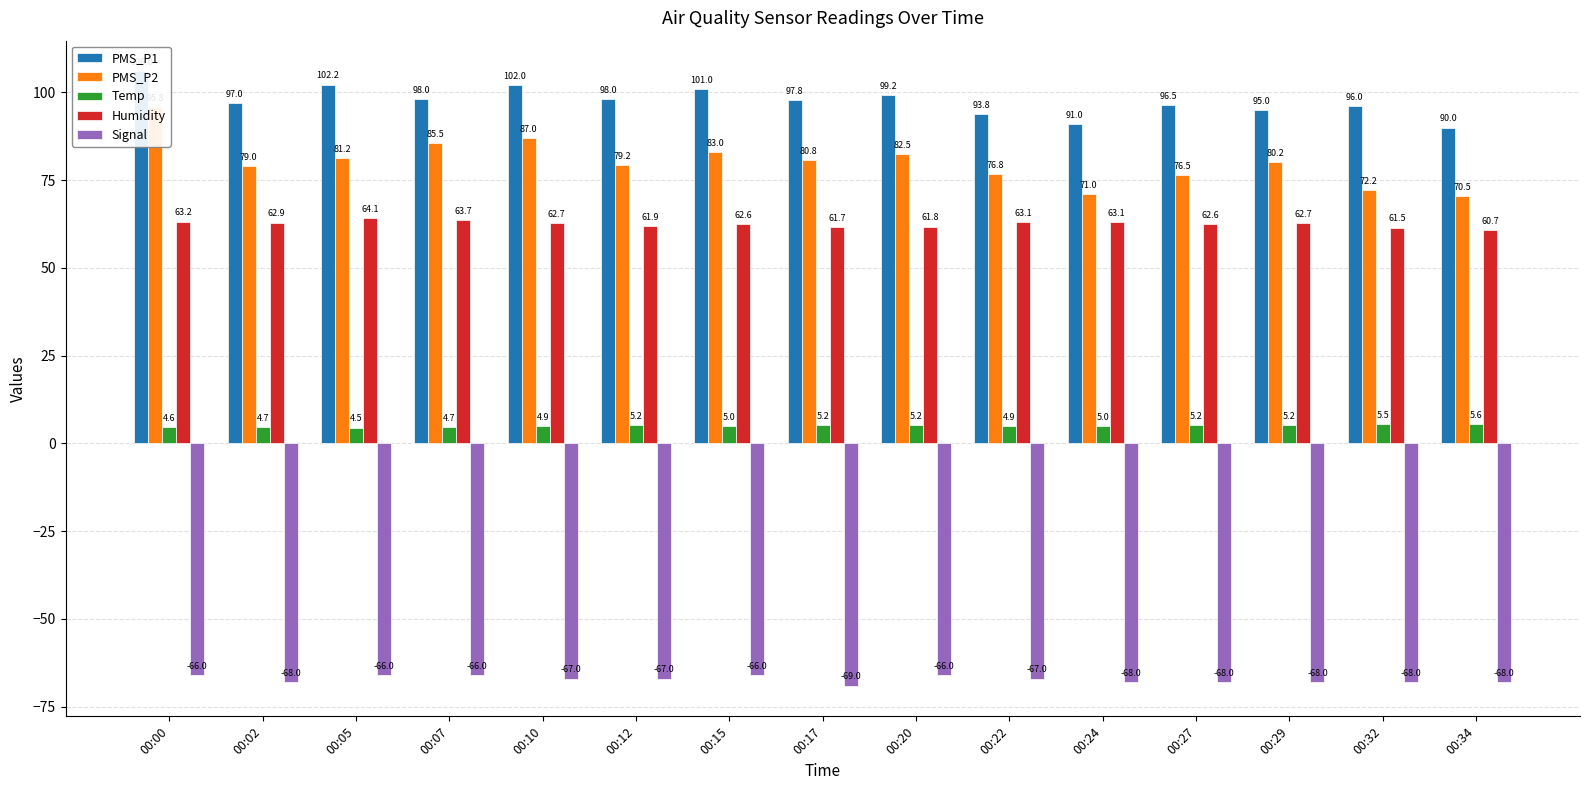

Which has a higher value, 00:22 or 00:24?

00:22